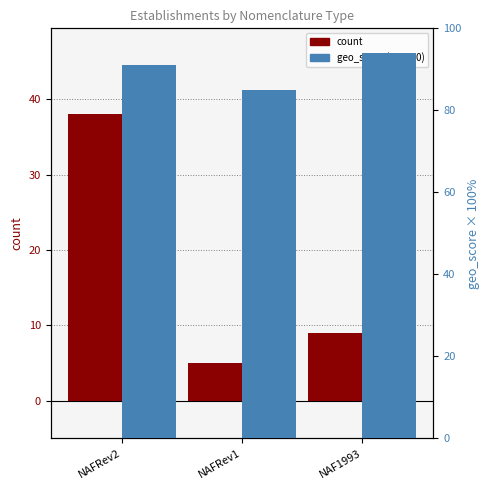

Does the chart contain stacked bars?

No